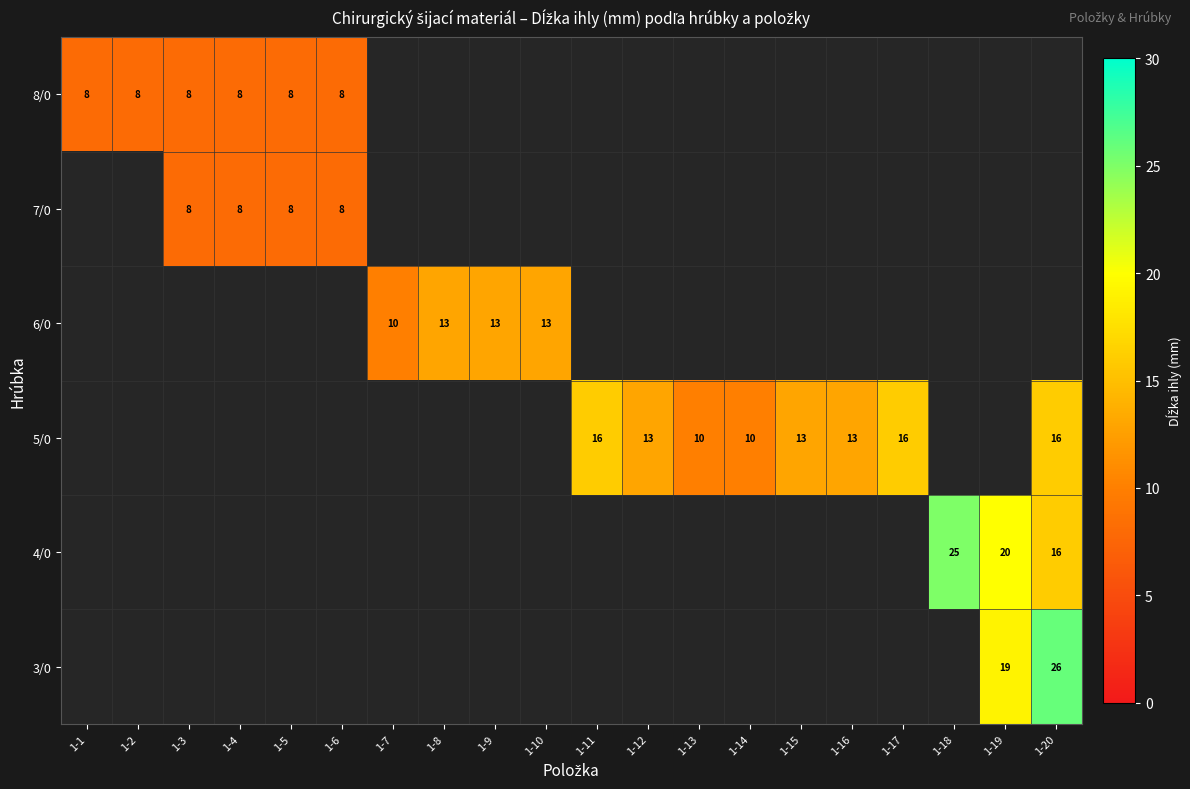

Is the value of 3/0 at 1-20 greater than the value of 8/0 at 1-18?

Yes